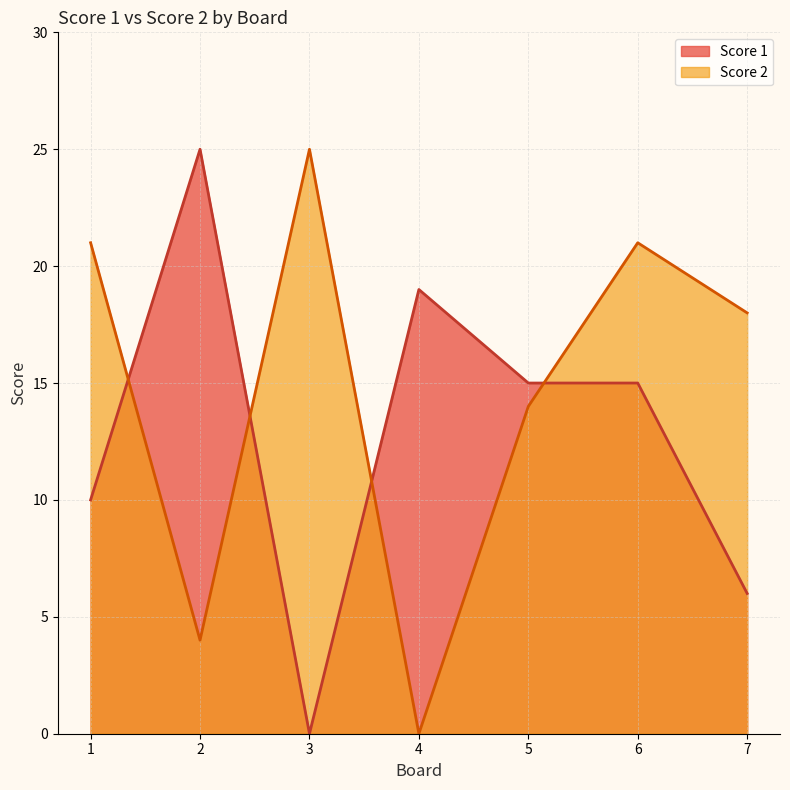

How many values in the Score 2 series are below 18?

3